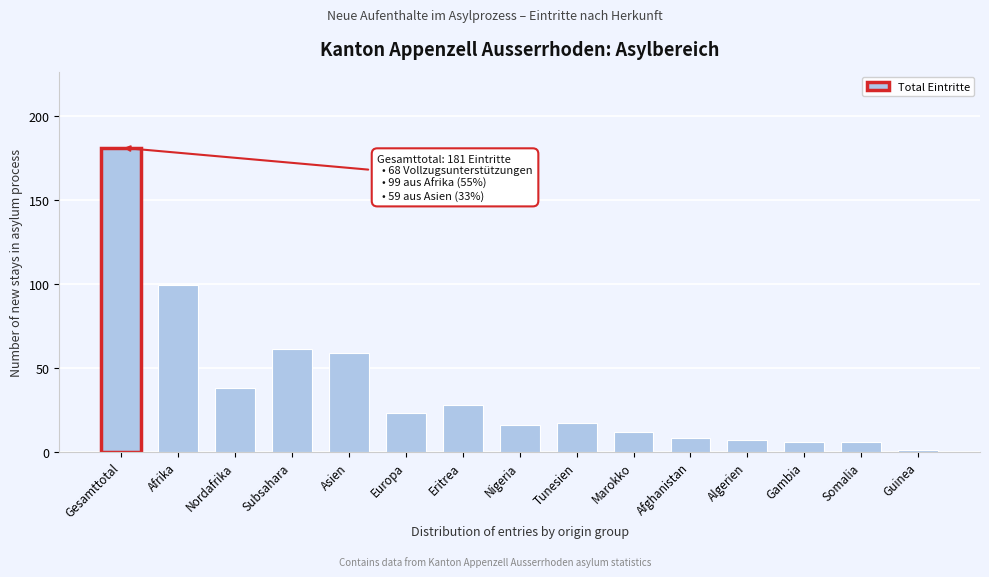

Reading right to left, list all the values displayed in this chart.

Guinea=1	Somalia=6	Gambia=6	Algerien=7	Afghanistan=8	Marokko=12	Tunesien=17	Nigeria=16	Eritrea=28	Europa=23	Asien=59	Subsahara=61	Nordafrika=38	Afrika=99	Gesamttotal=181